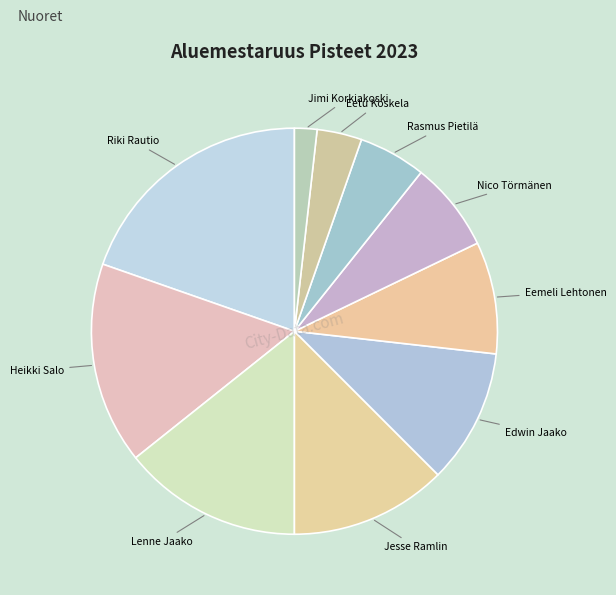

How many slices are in this pie chart?

10